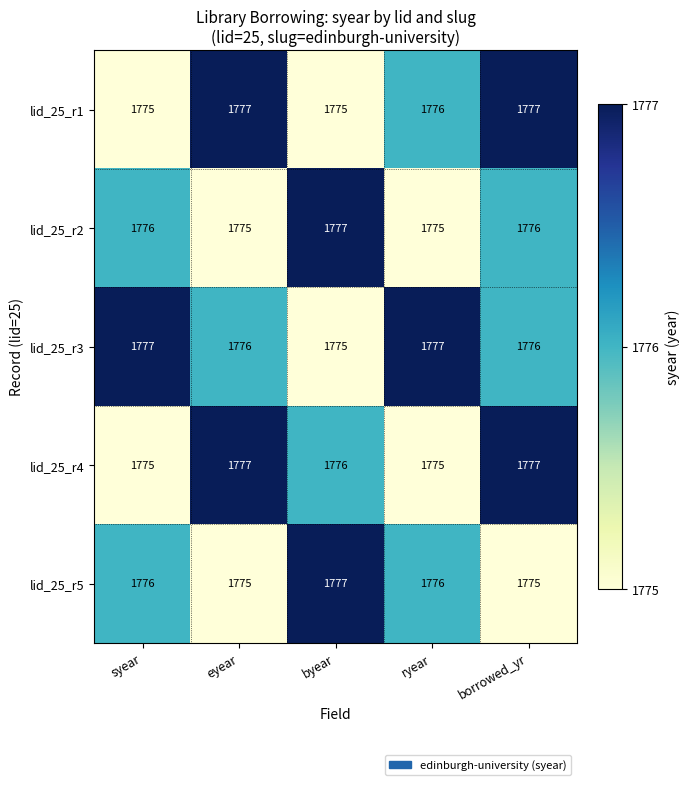

What is the smallest value displayed?

1775